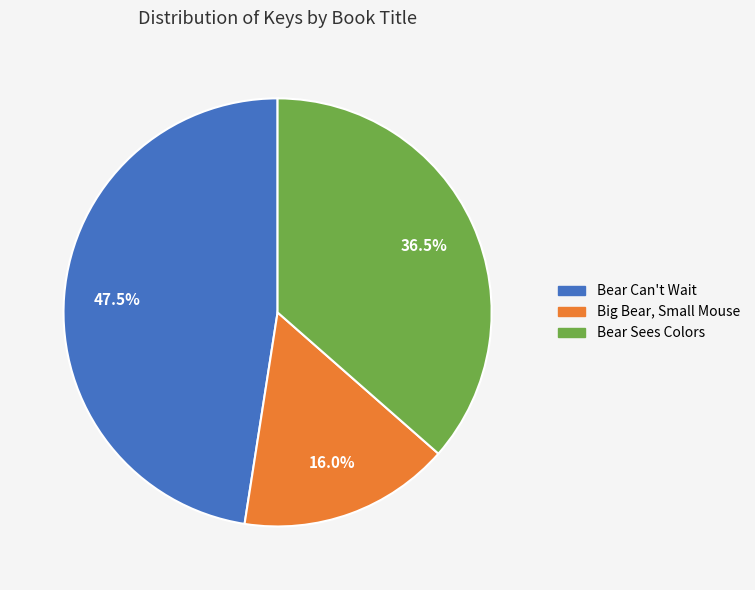

Which has a higher value, Bear Can't Wait or Bear Sees Colors?

Bear Can't Wait